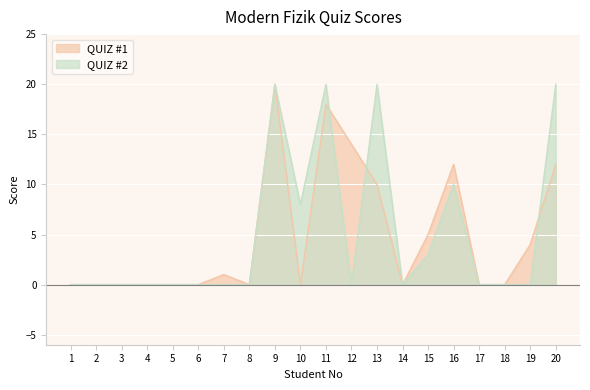

True or false: QUIZ #2 has more than 0 points higher than both neighbors.

True